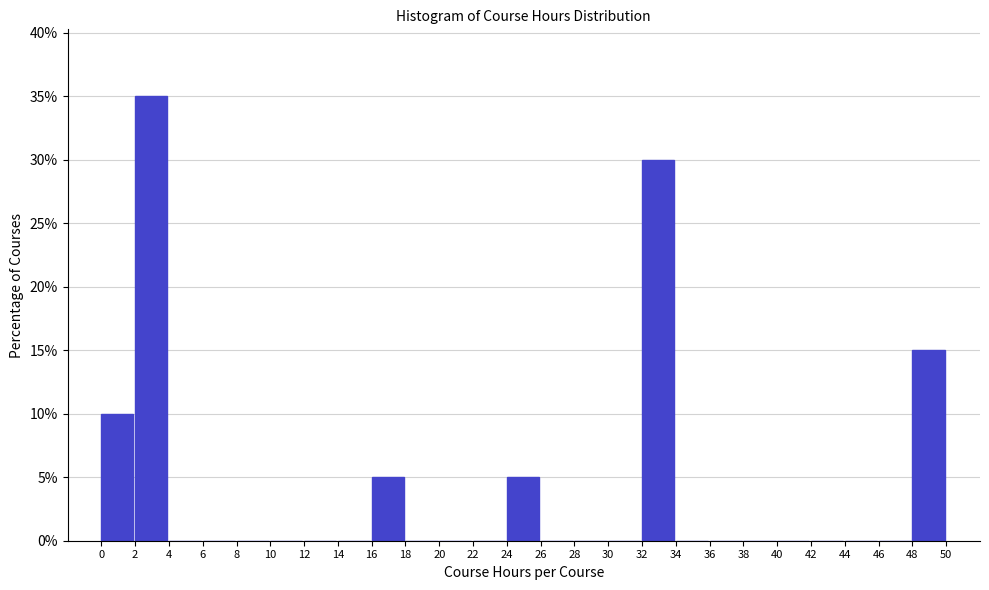

How tall is the bar that spans 32 to 34 on the x-axis? The values are not printed on the chart, so give them approximately, as read against the axis.

30